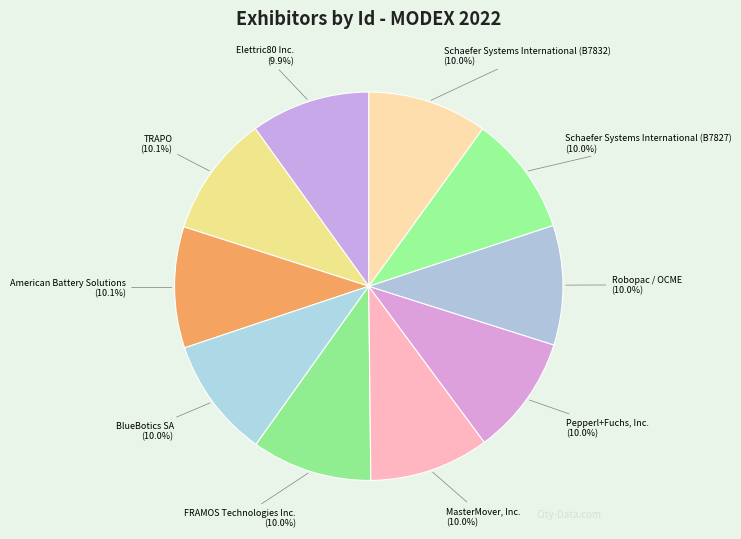

What is the ratio of the value at American Battery Solutions to the value at BlueBotics SA?

1.0